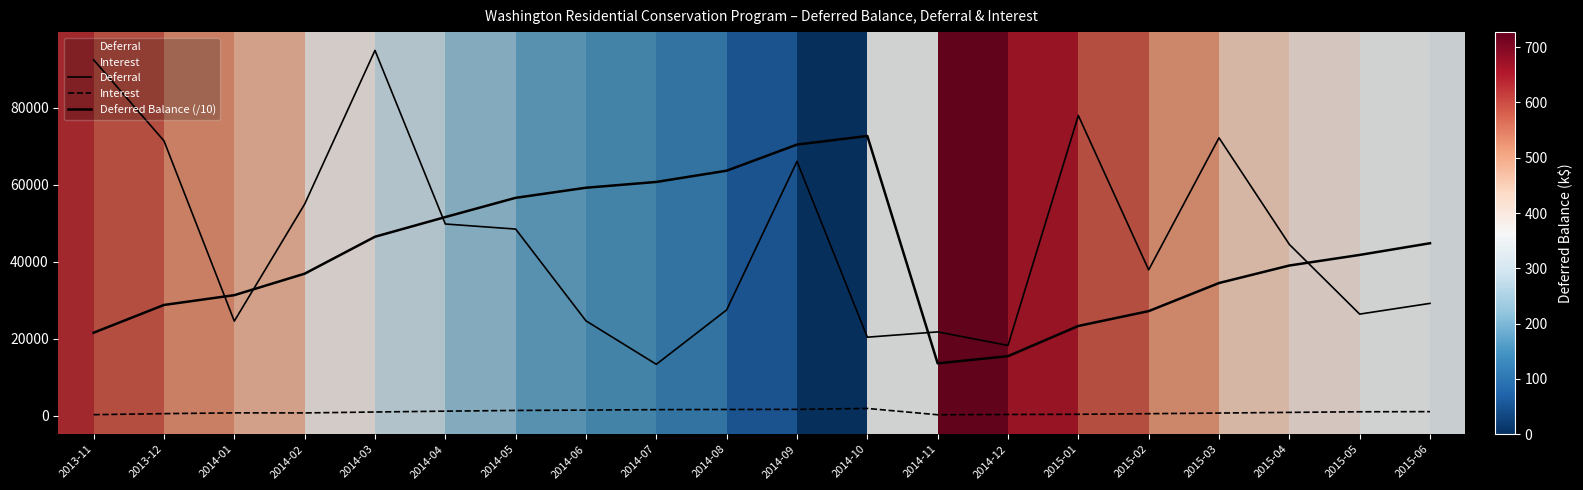

What is the maximum value for Deferred Balance (/10)?

72723.0